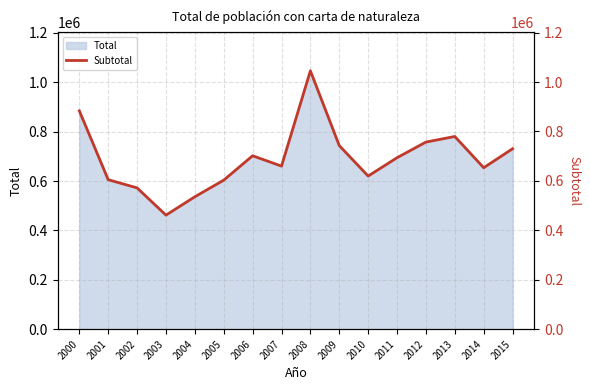

At which category does the data reach its first local valley?

2003